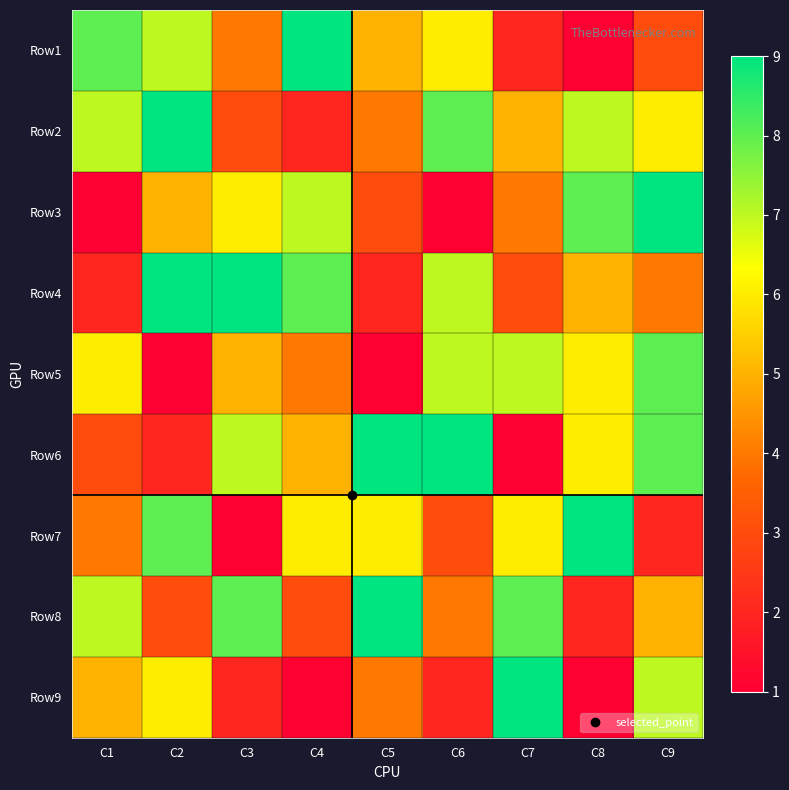

Rank the series at C8 from lowest to highest value.

Row1, Row9, Row8, Row4, Row5, Row6, Row2, Row3, Row7